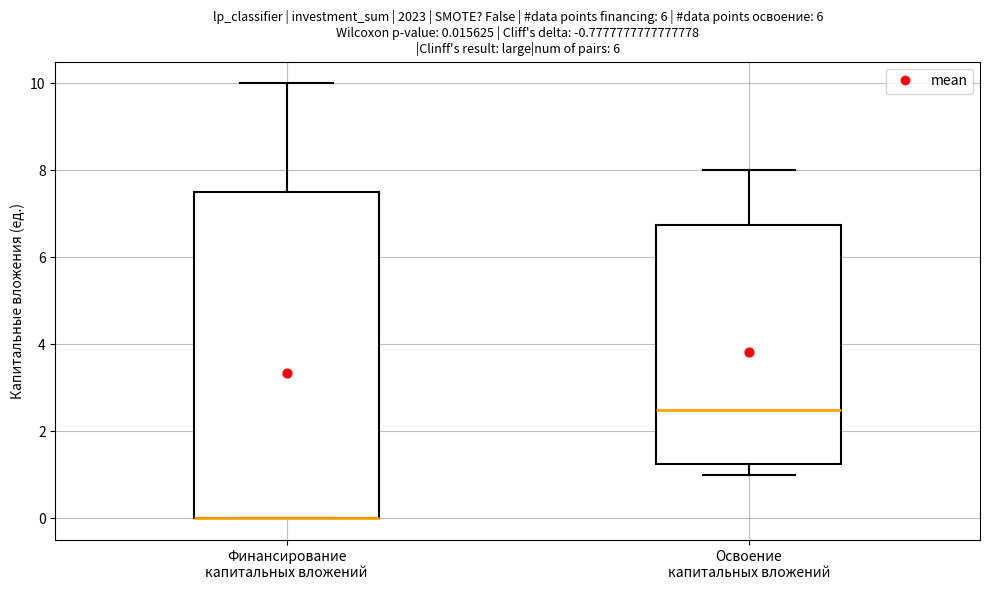

Which box is the tallest, from its lower edge to its upper edge?

Финансирование капитальных вложений